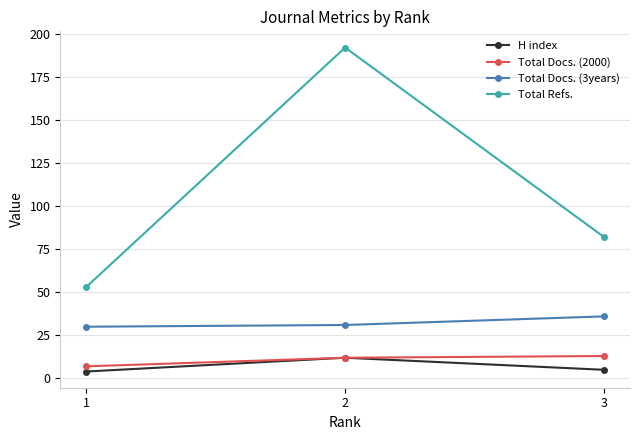

The Total Refs. series shows 192 at 2. True or false?

True